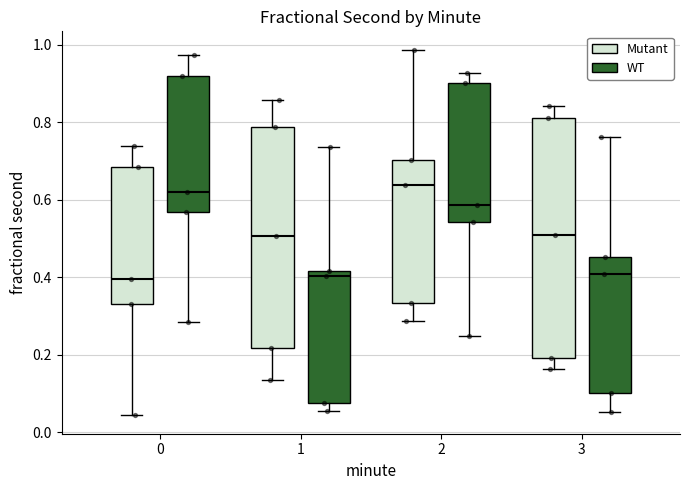

Where does the median line of the box for 2 (Mutant) sit on the y-axis? The values are not printed on the chart, so give them approximately, as read against the axis.

0.64